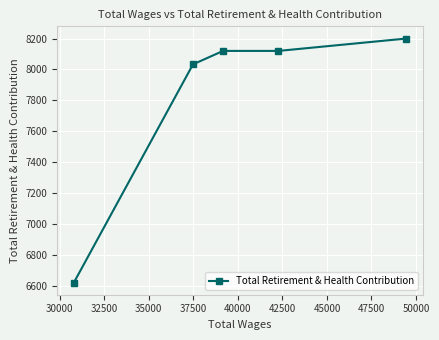

What is the minimum value shown in the chart?

6623